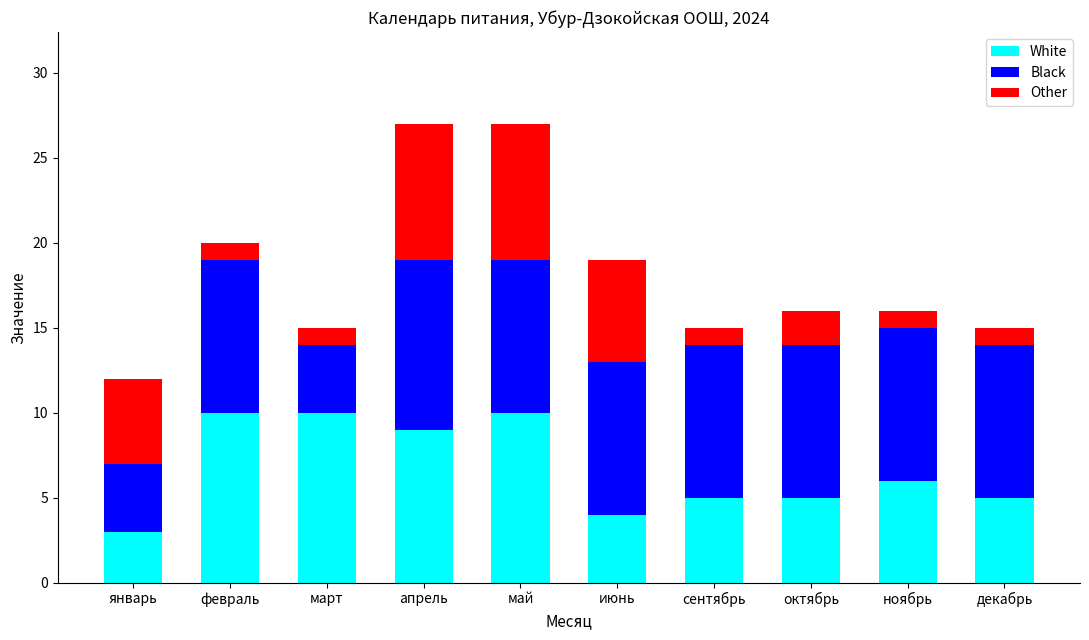

What is the approximate value of White at март?

10